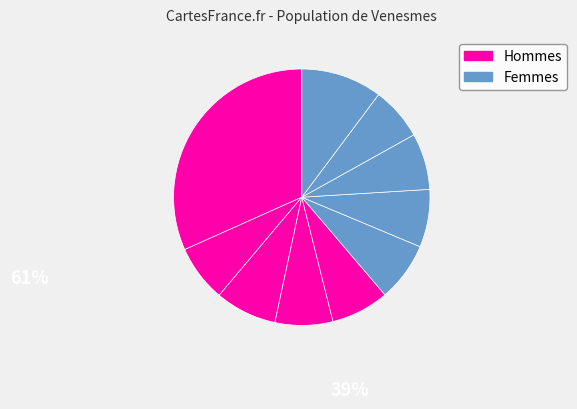

How many slices are in this pie chart?

10